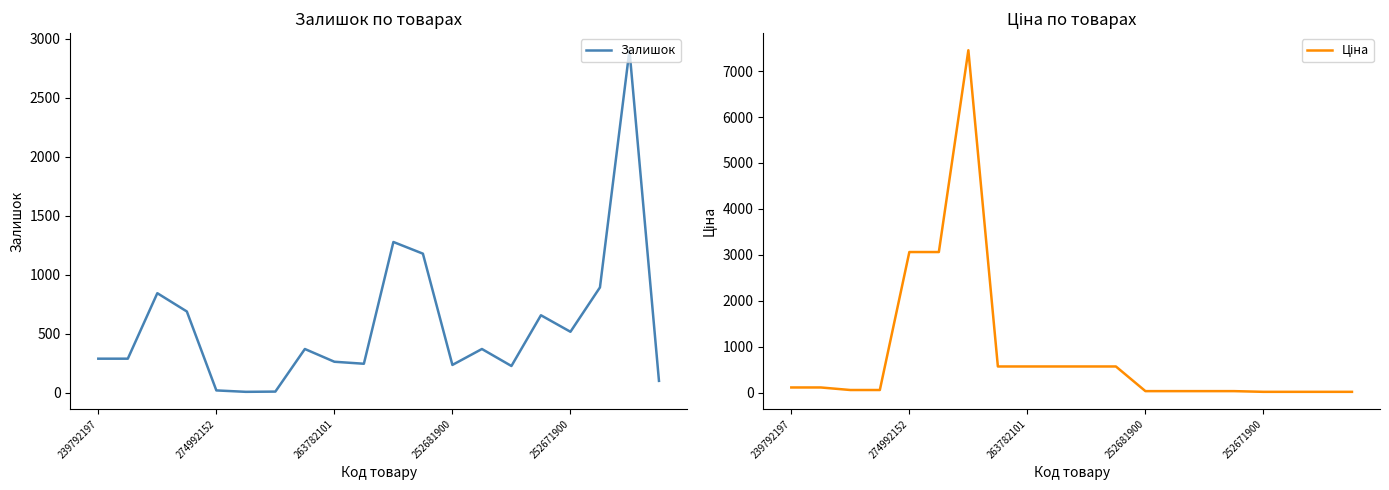

Count the number of categories in the chart.

20